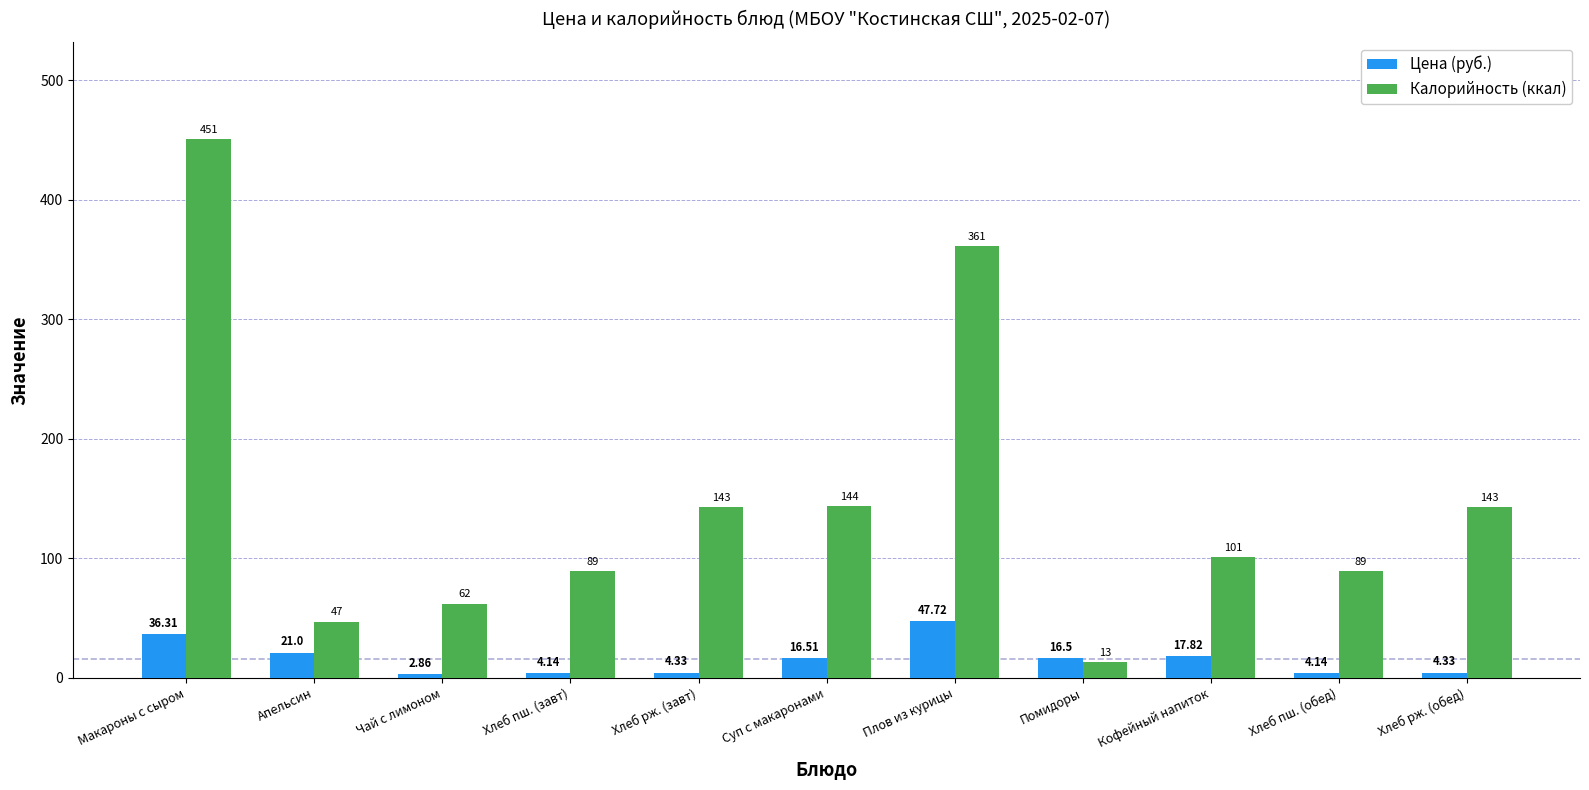

What is the label of the 7th bar from the right?

Хлеб рж. (завт)